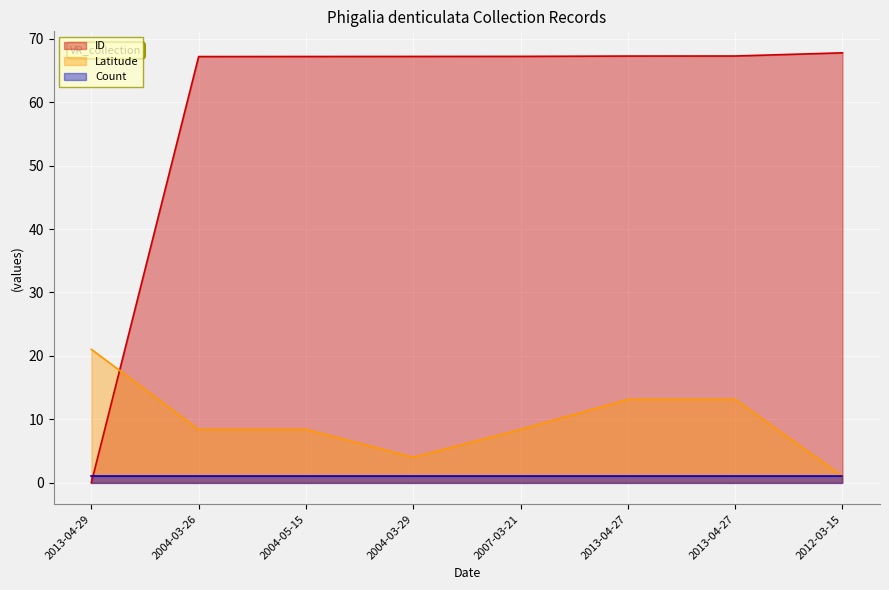

Does the chart display data point markers on the line(s)?

No